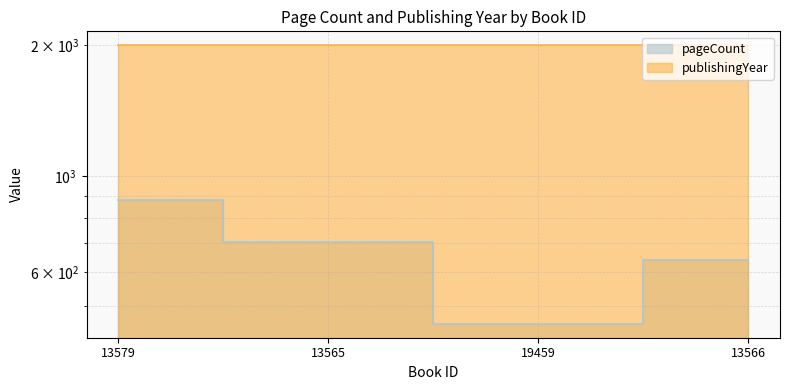

What position from the left is 19459?

3